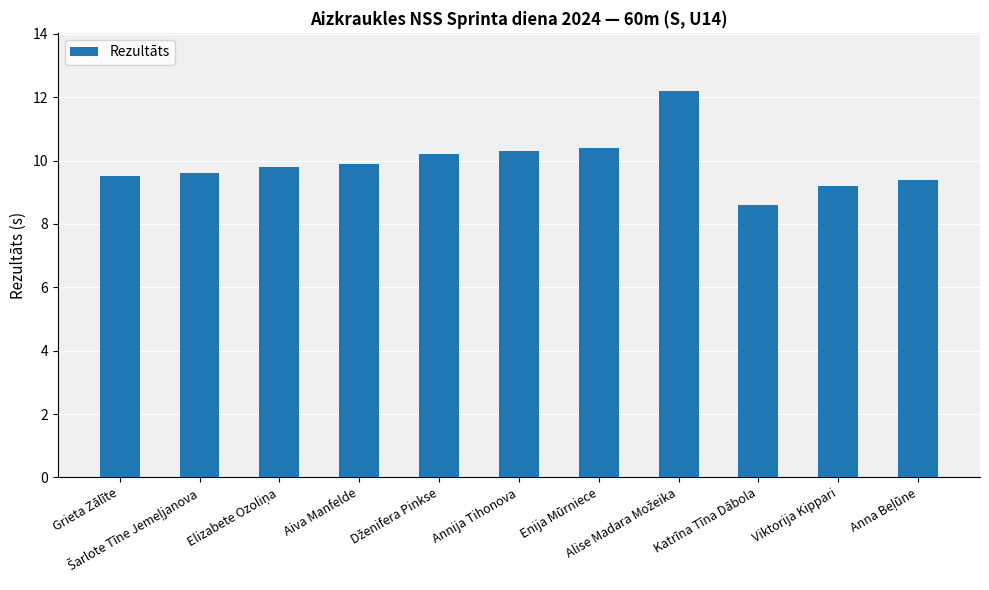

What is the sum of all values?

109.1